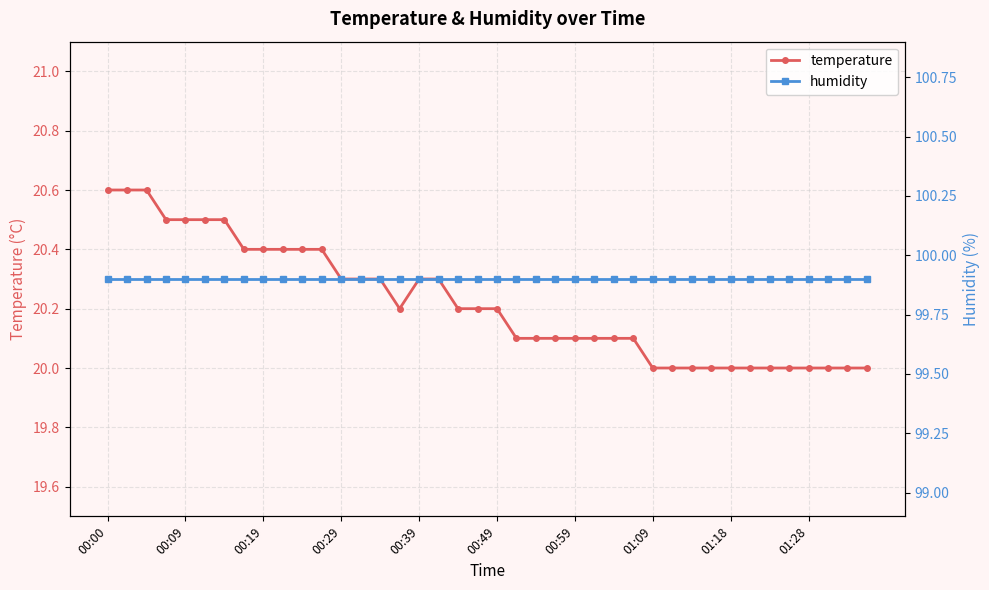

At how many categories does at least one series exceed 92?

40